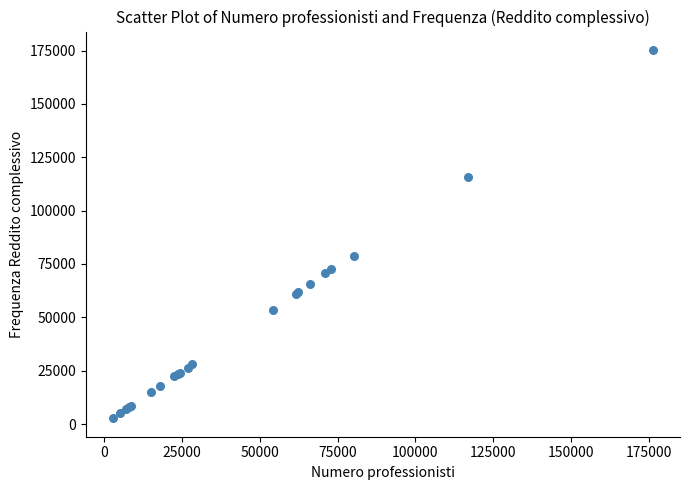

What Y value in the scatter plot is closest to 88969?

78827